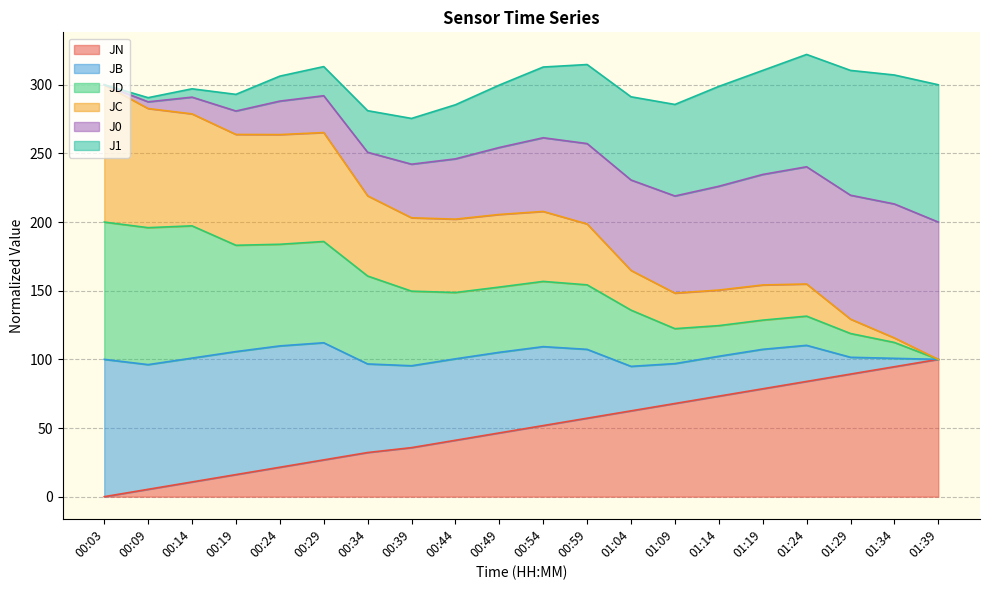

What is the label of the 10th point from the left?

00:49